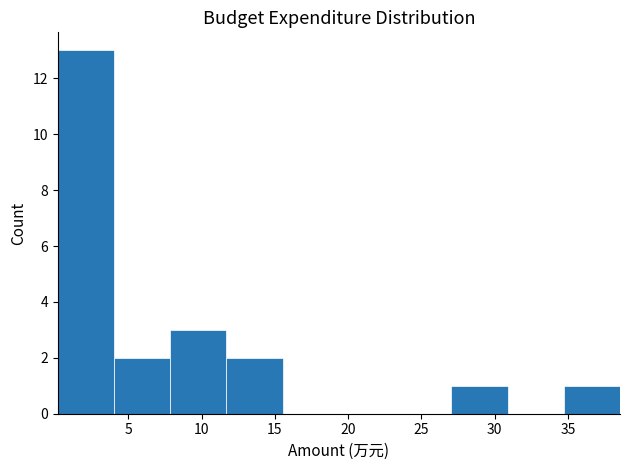

Reading left to right, transcribe this chart: for each bar, give the range it covers on the x-axis and its height. Neither the bar edges nor the heights are printed on the chart, so give them approximately, as read against the axes.

0.0 to 4.0: 13
4.0 to 8.0: 2
8.0 to 11.5: 3
11.5 to 15.5: 2
15.5 to 19.5: 0
19.5 to 23.0: 0
23.0 to 27.0: 0
27.0 to 31.0: 1
31.0 to 34.5: 0
34.5 to 38.5: 1